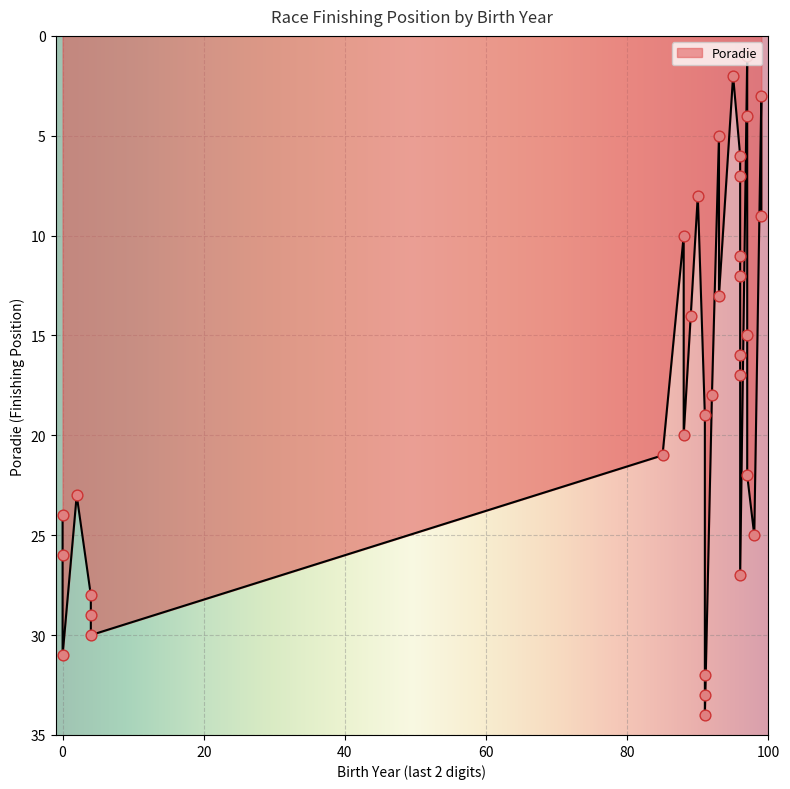

Between 92 and 93, which is larger?

92